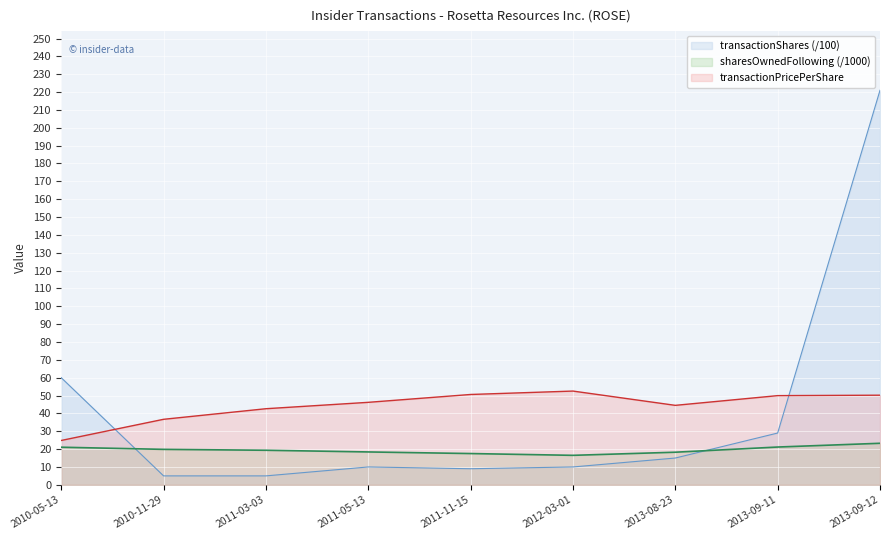

What is the sum of the transactionShares values at 2013-09-11 and 2013-09-12?

250.0